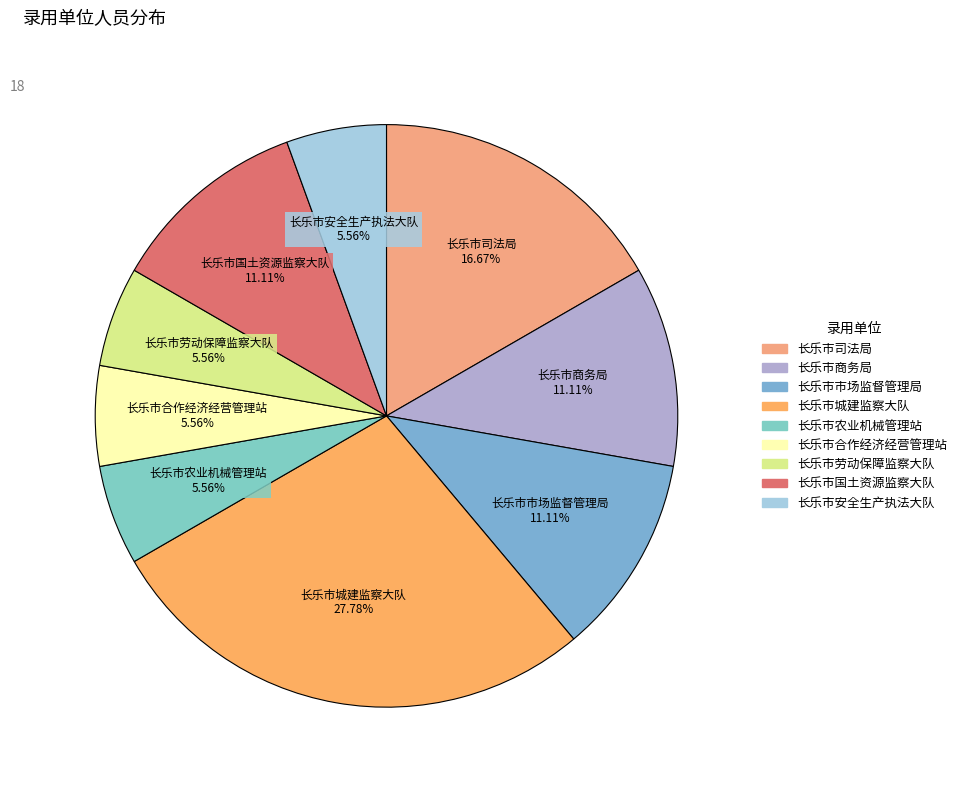

What is the largest slice in the pie chart?

长乐市城建监察大队